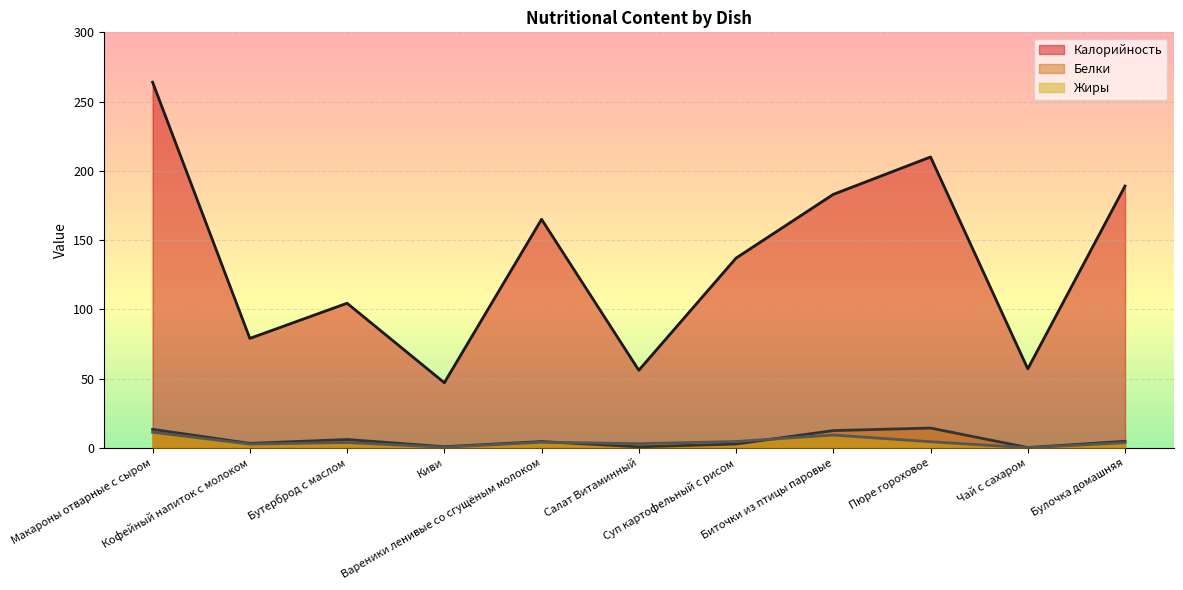

What is the total value across all series at Кофейный напиток с молоком?

84.9